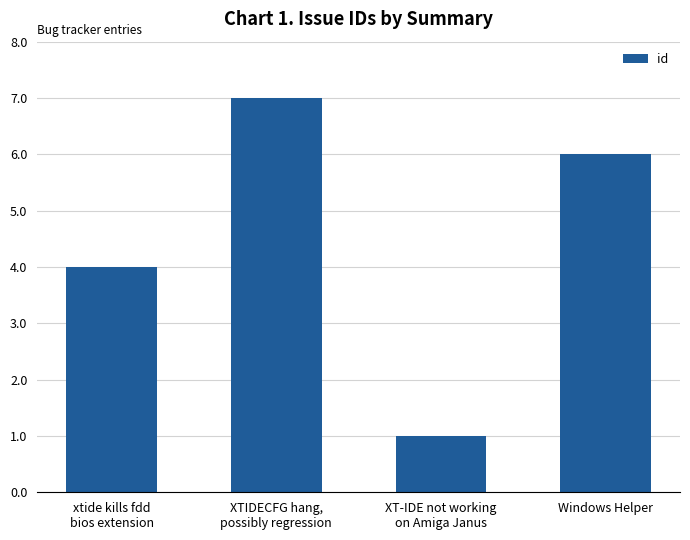

What is the sum of all values?

18